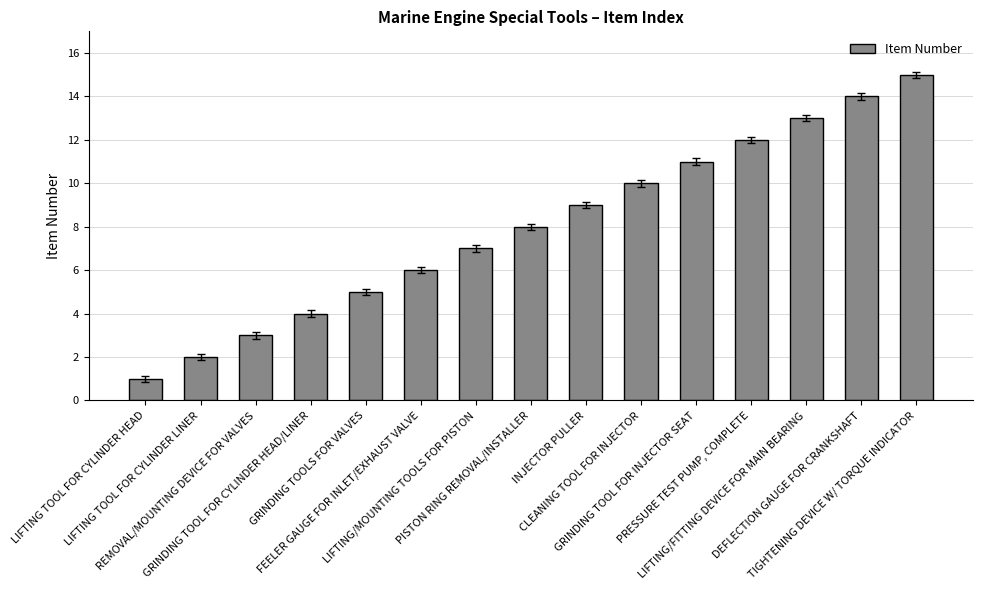

The chart shows a value of 5 at INJECTOR PULLER. True or false?

False